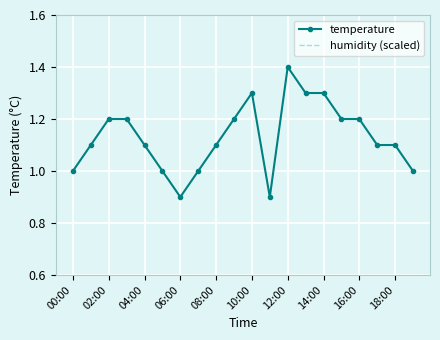

Rank the series by their average value, from highest to lowest.

humidity (scaled), temperature